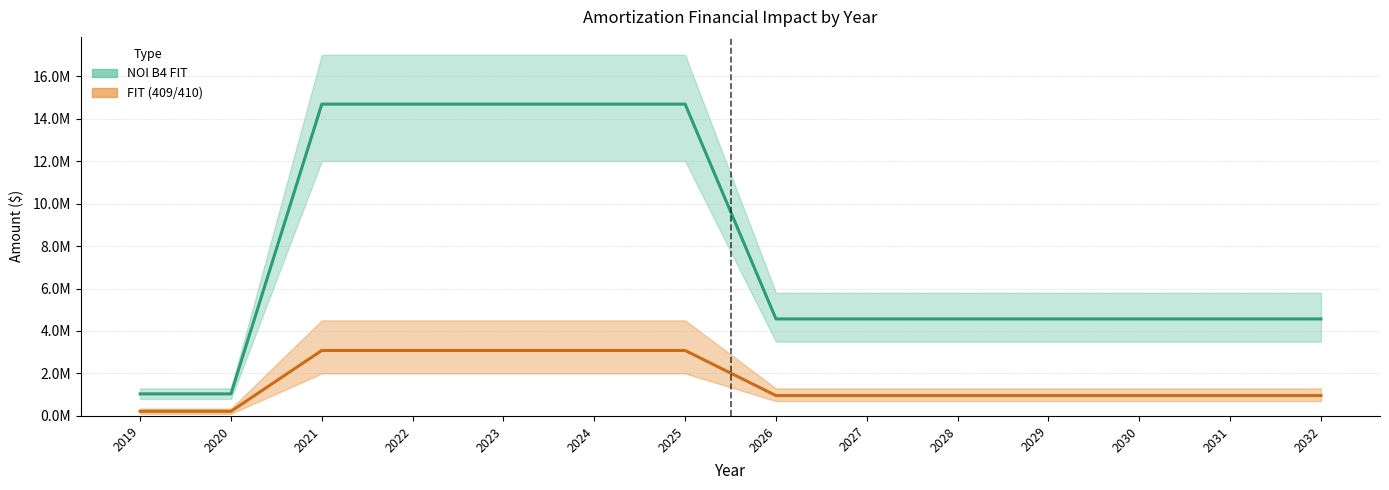

What is the minimum value for NOI B4 FIT?

218168.4